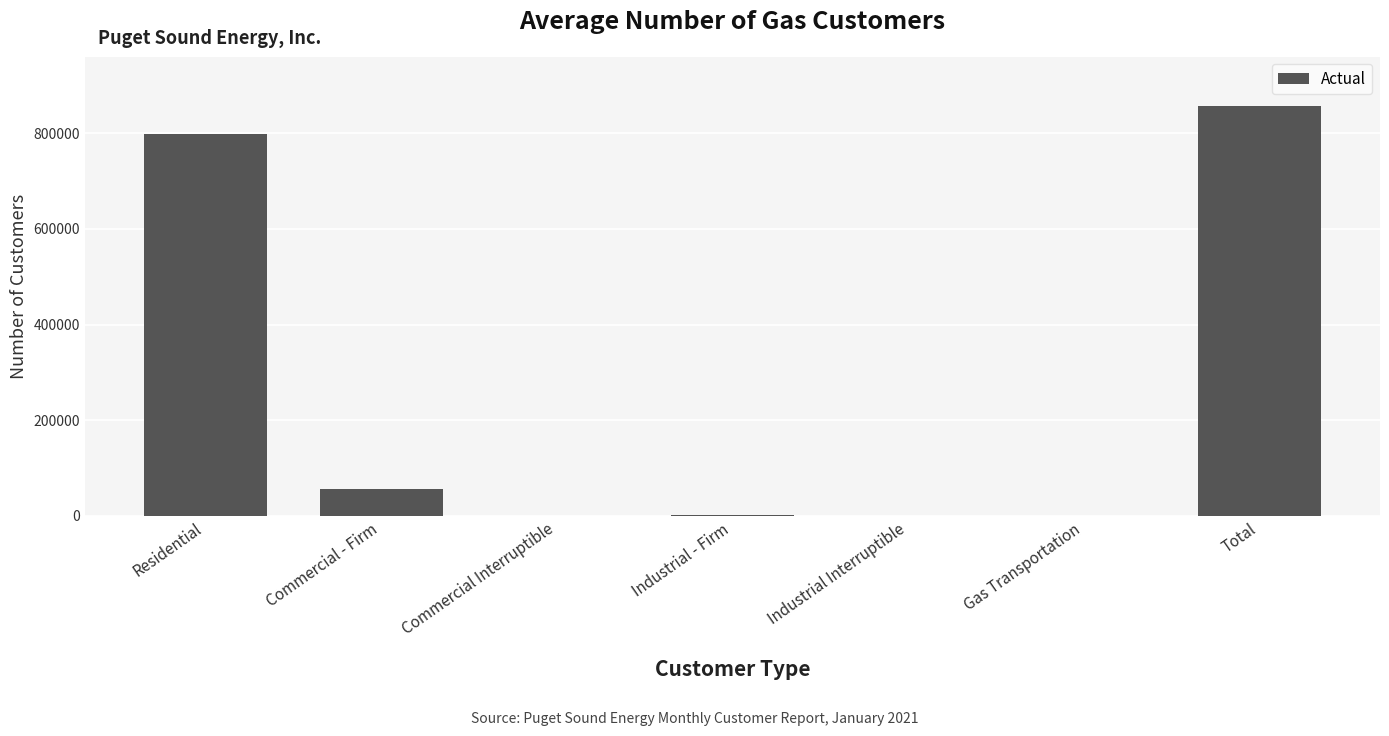

What is the ratio of the value at Total to the value at Industrial Interruptible?

95171.6